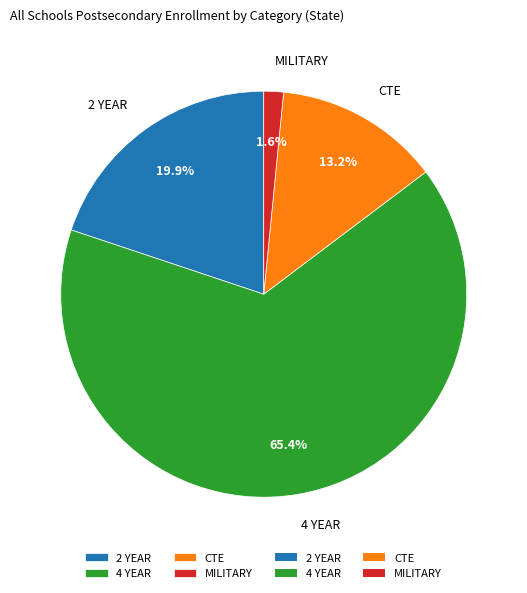

Is the sum of CTE and MILITARY greater than half?

No